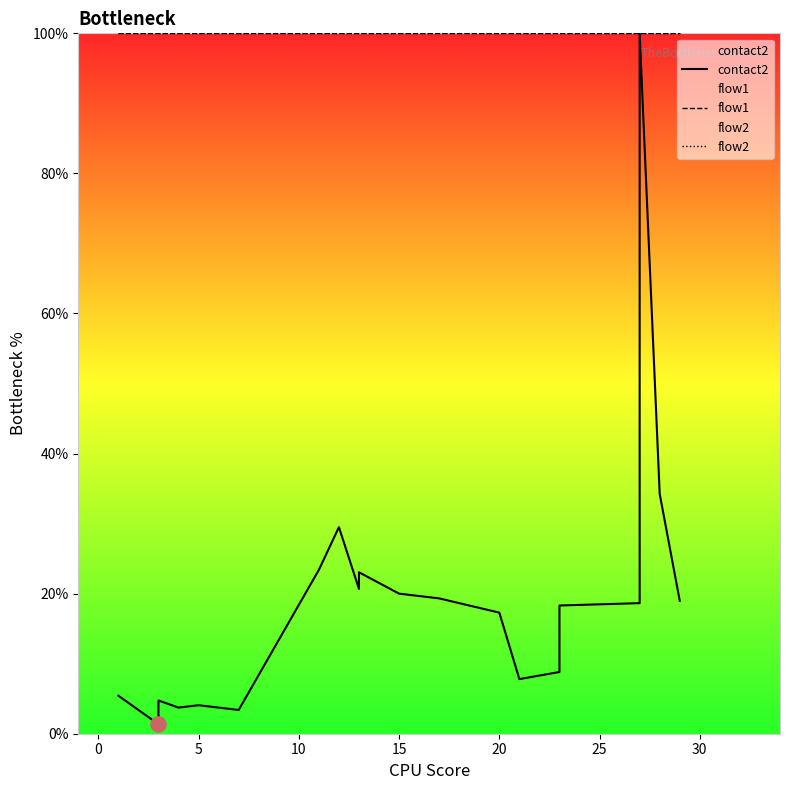

What are all the series names shown in the legend?

contact2, flow1, flow2